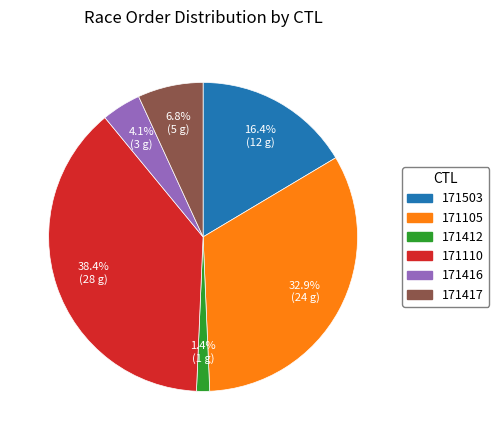

Count the number of slices in the pie.

6